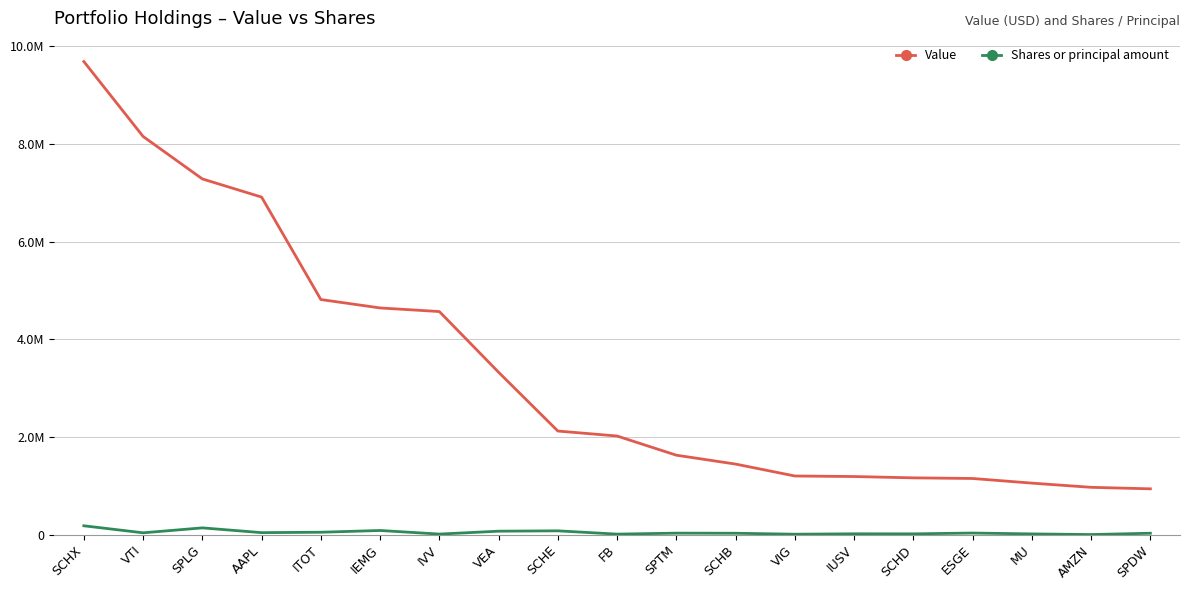

The Value series shows 1591625 at AMZN. True or false?

False